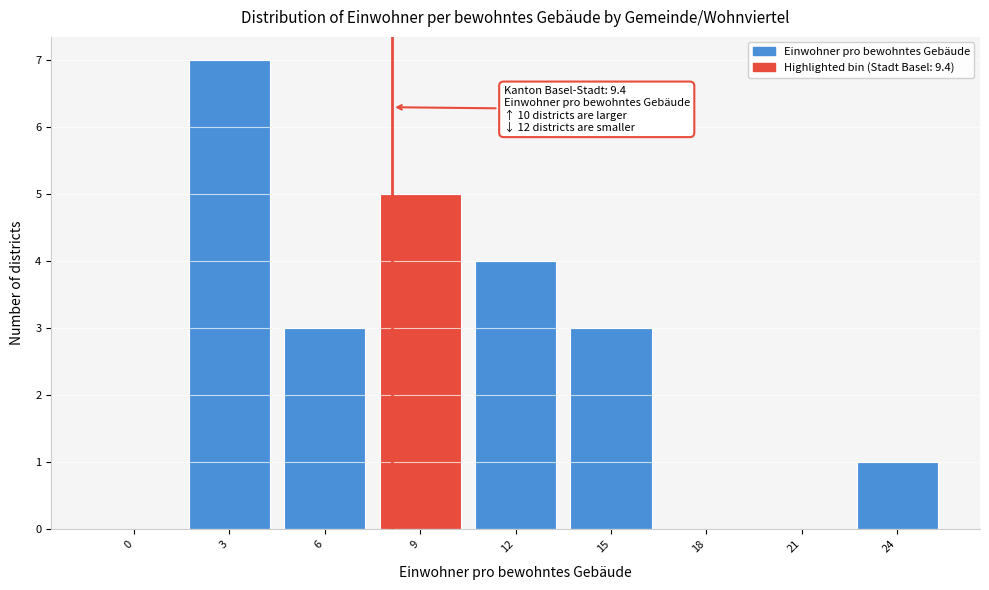

Reading left to right, extract all data points from this chart.

0=0	3=7	6=3	9=5	12=4	15=3	18=0	21=0	24=1